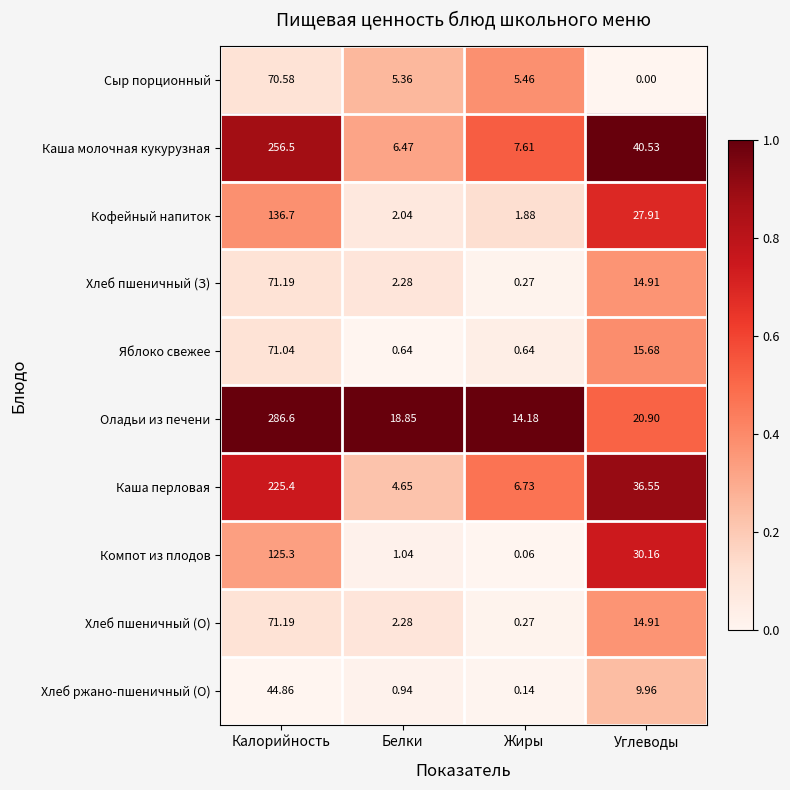

At which label is Компот из плодов closest to 62?

Углеводы